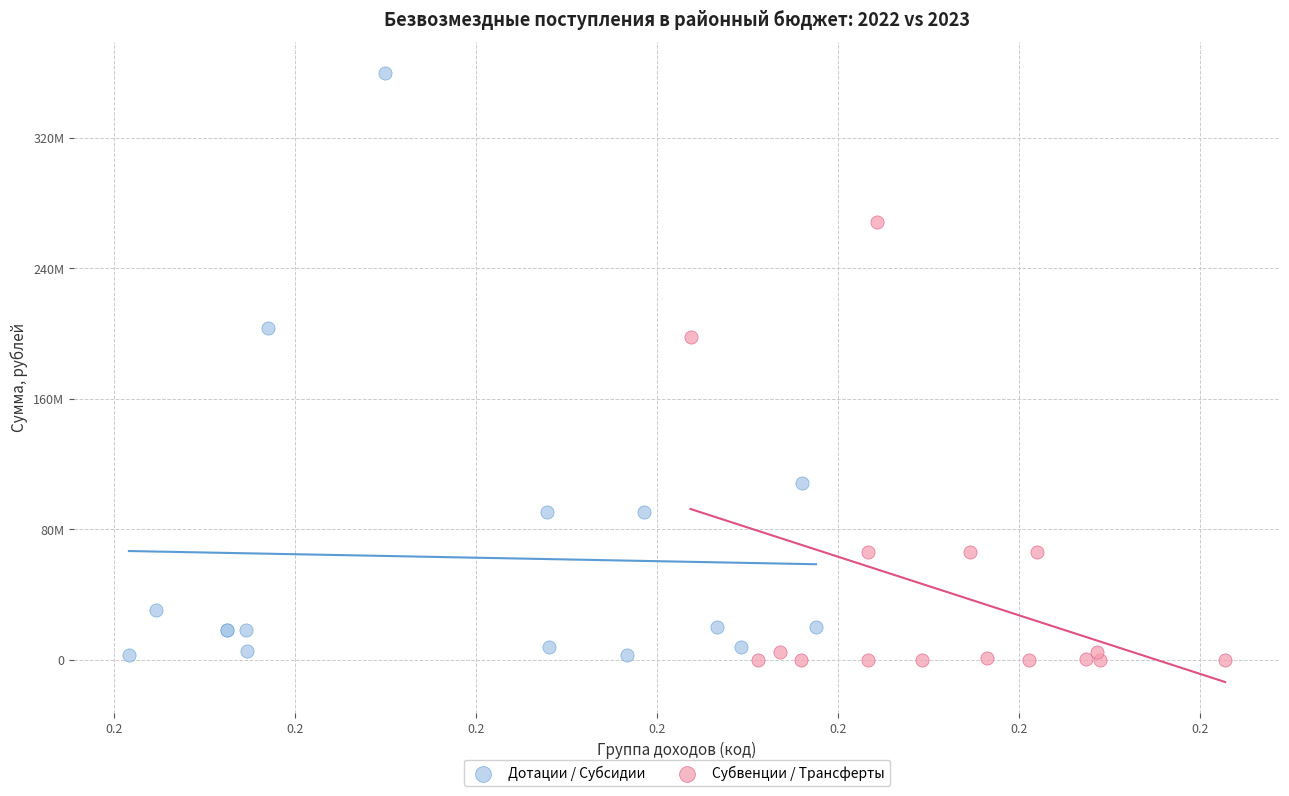

Which series reaches the maximum Y coordinate?

Дотации / Субсидии